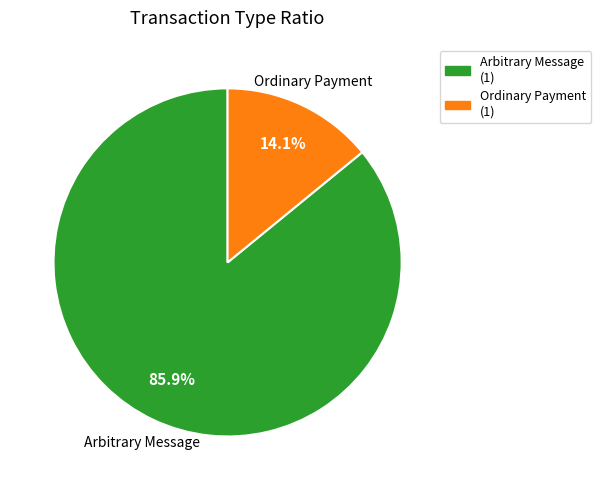

Rank the categories by value from lowest to highest.

Ordinary Payment, Arbitrary Message